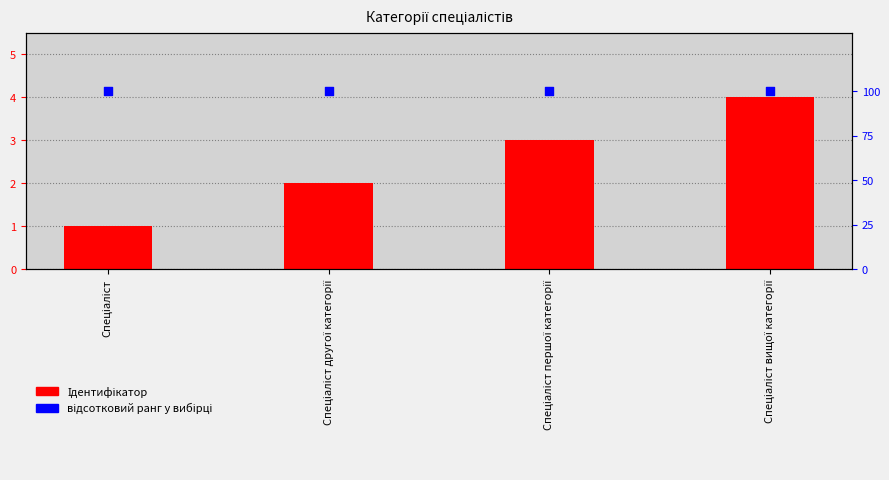

Which series has the widest spread of Y values?

Ідентифікатор